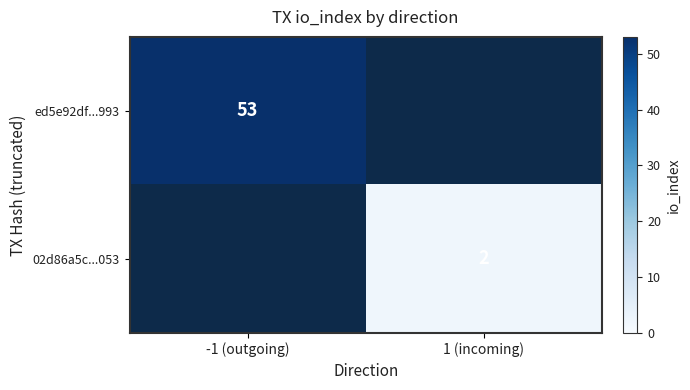

The value of ed5e92df...993 at -1 (outgoing) is 53. True or false?

True